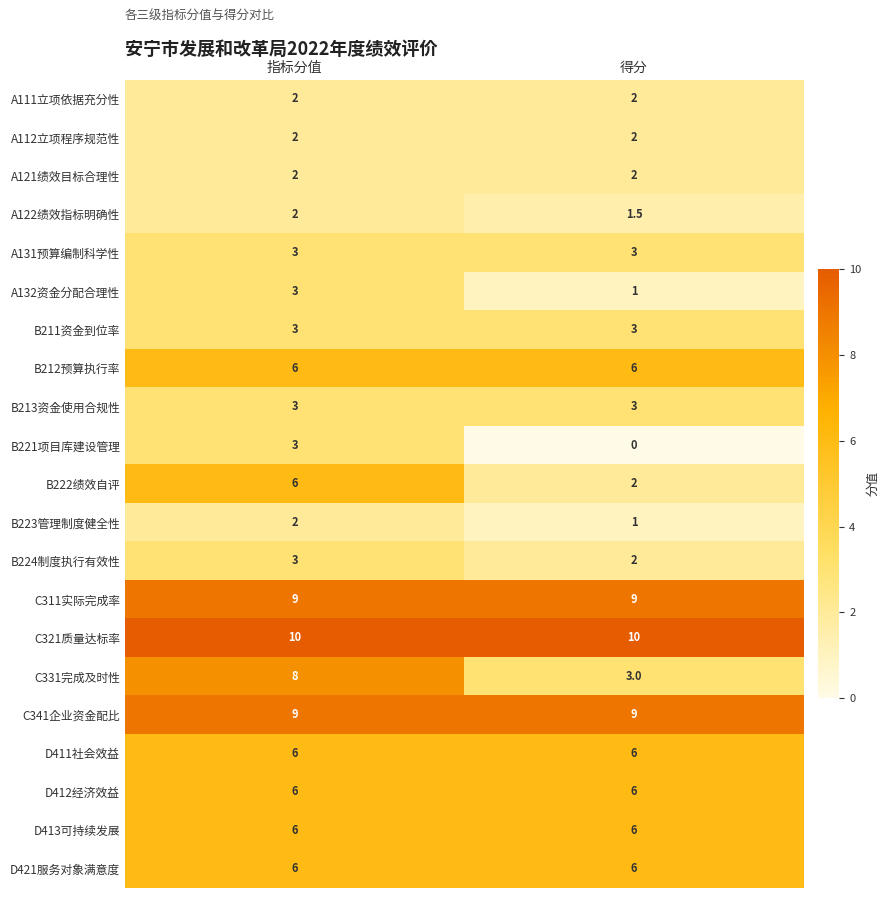

Count the number of data series in this chart.

21